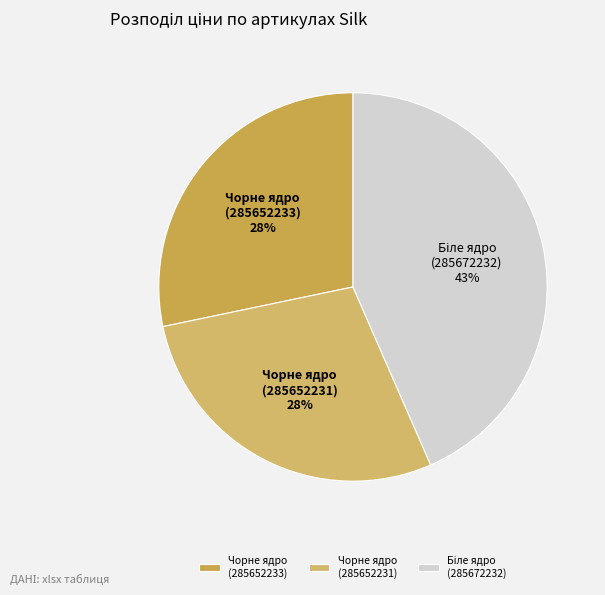

What is the ratio of the value at Чорне ядро (285652231) to the value at Чорне ядро (285652233)?

1.0